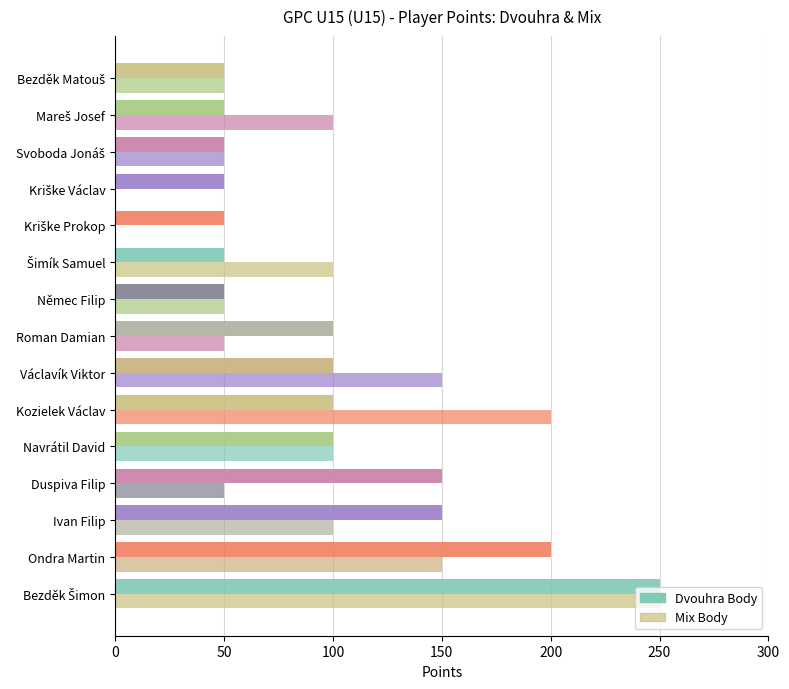

How many distinct data groups are displayed?

2